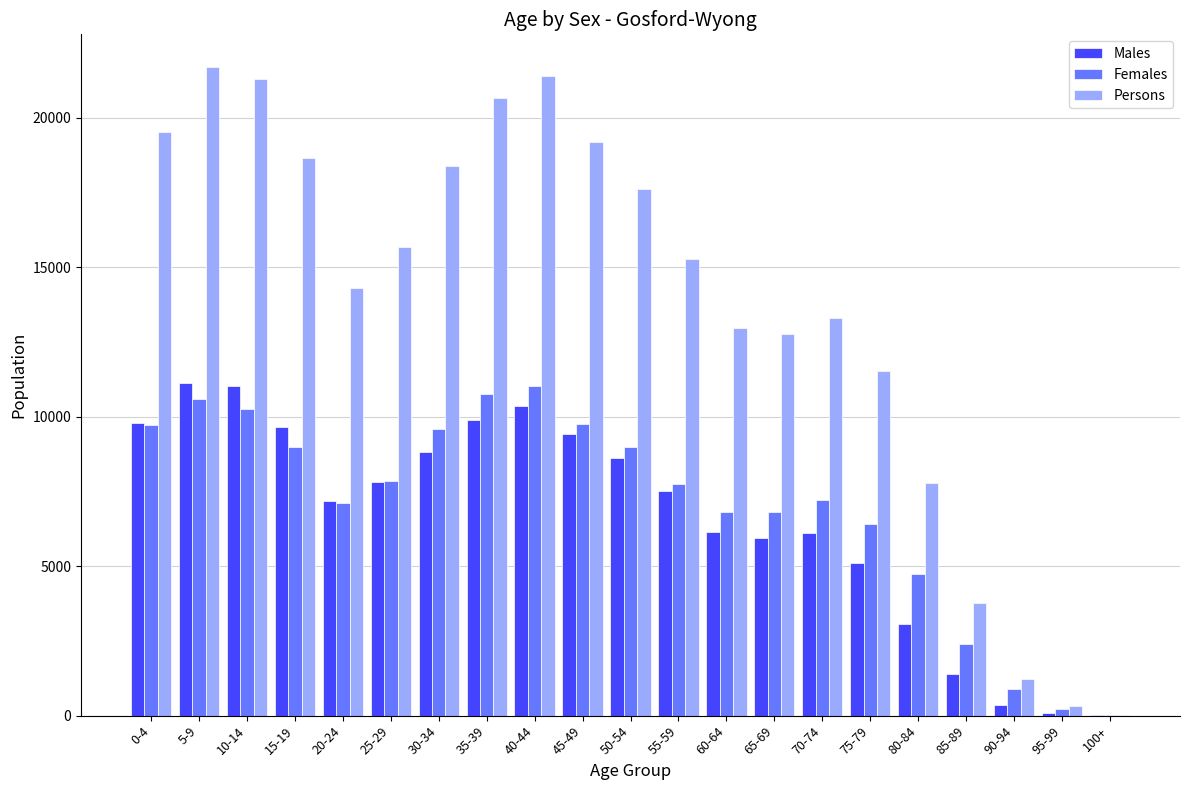

How many groups of bars are there?

21